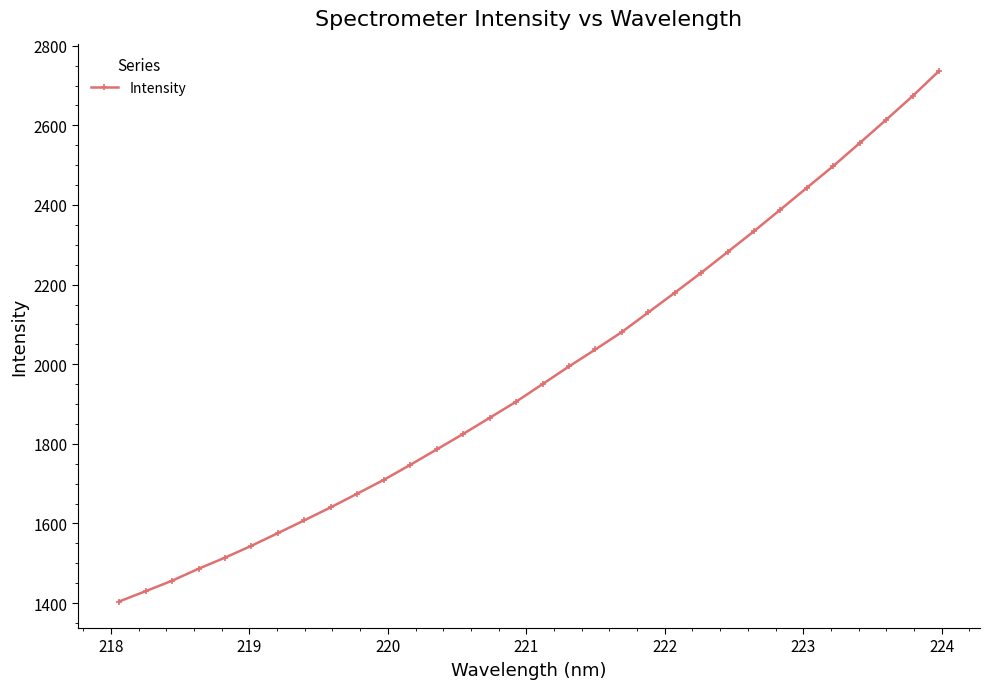

What is the minimum value shown in the chart?

1404.0